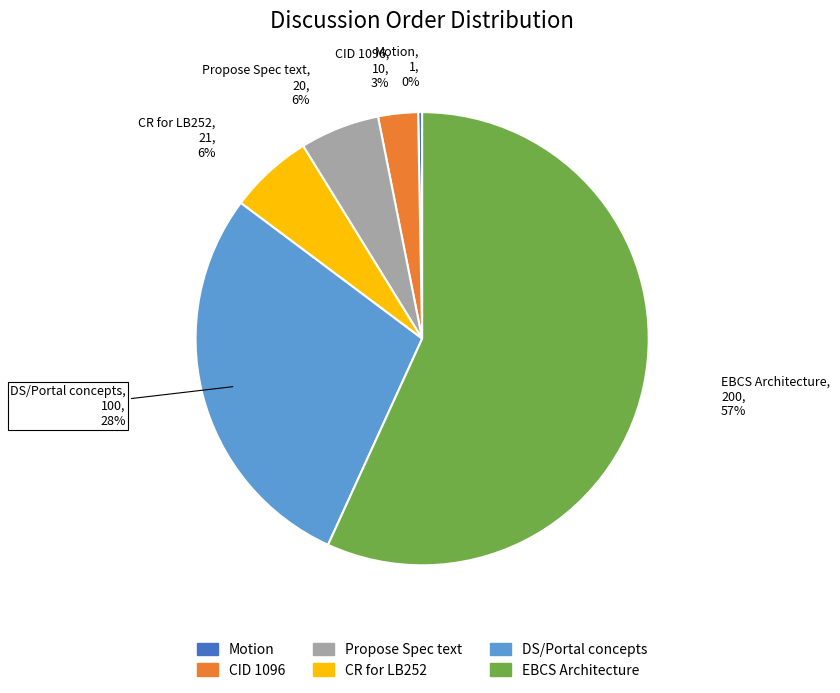

To the nearest percent, what is the average slice percentage?

17%